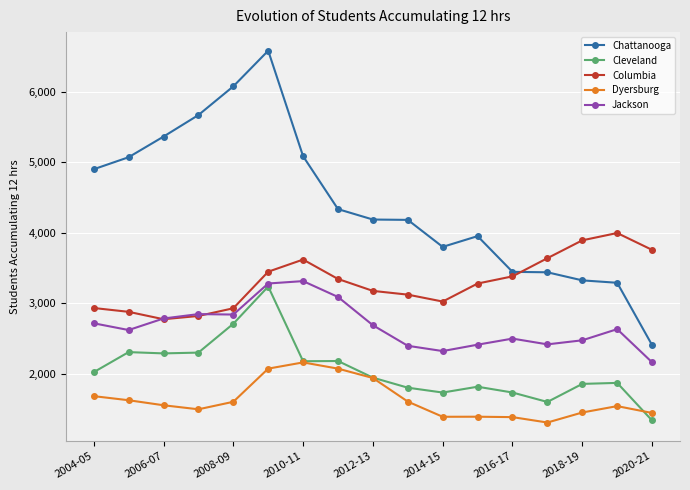

What is the value of the Columbia point at the 16th from the left?

3995.0